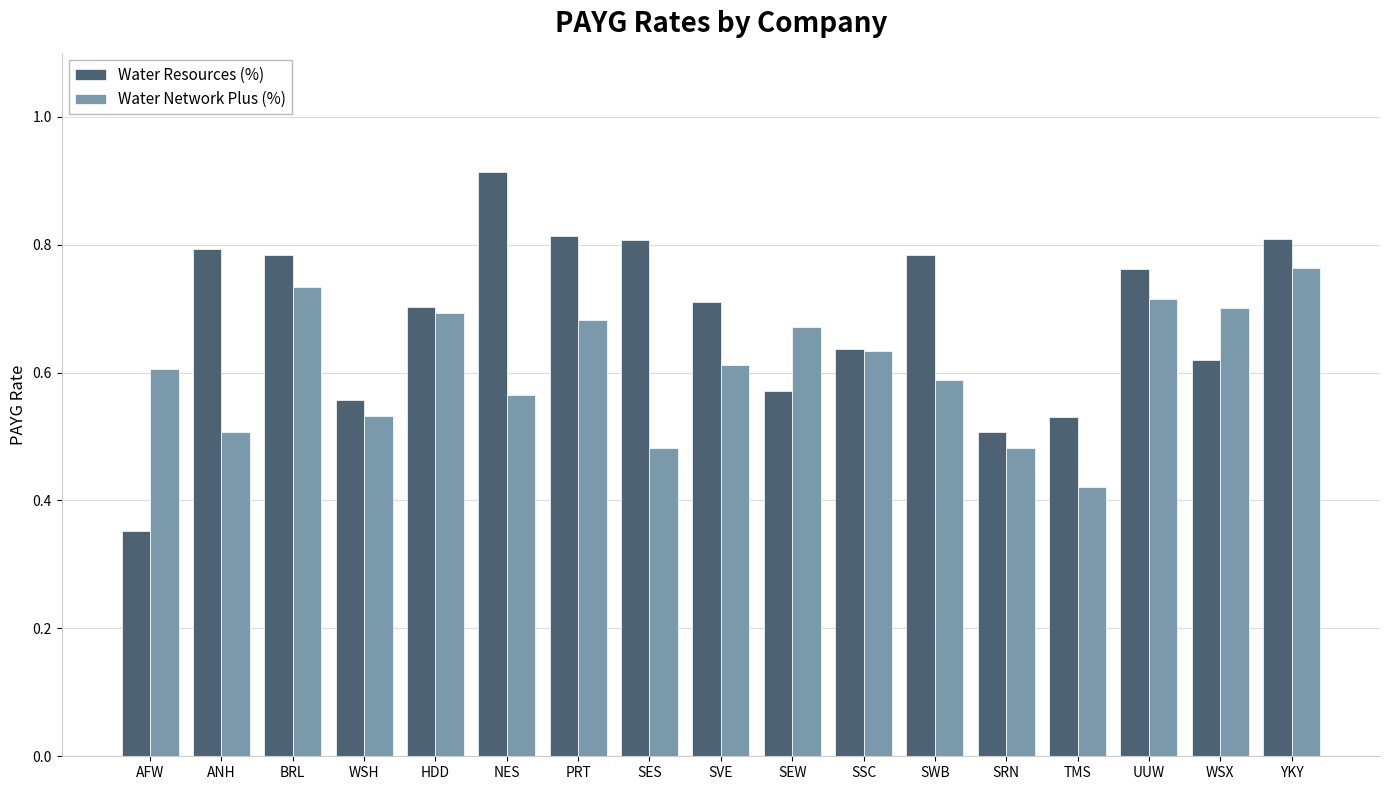

At NES, list the series in order from largest to smallest.

Water Resources (%), Water Network Plus (%)